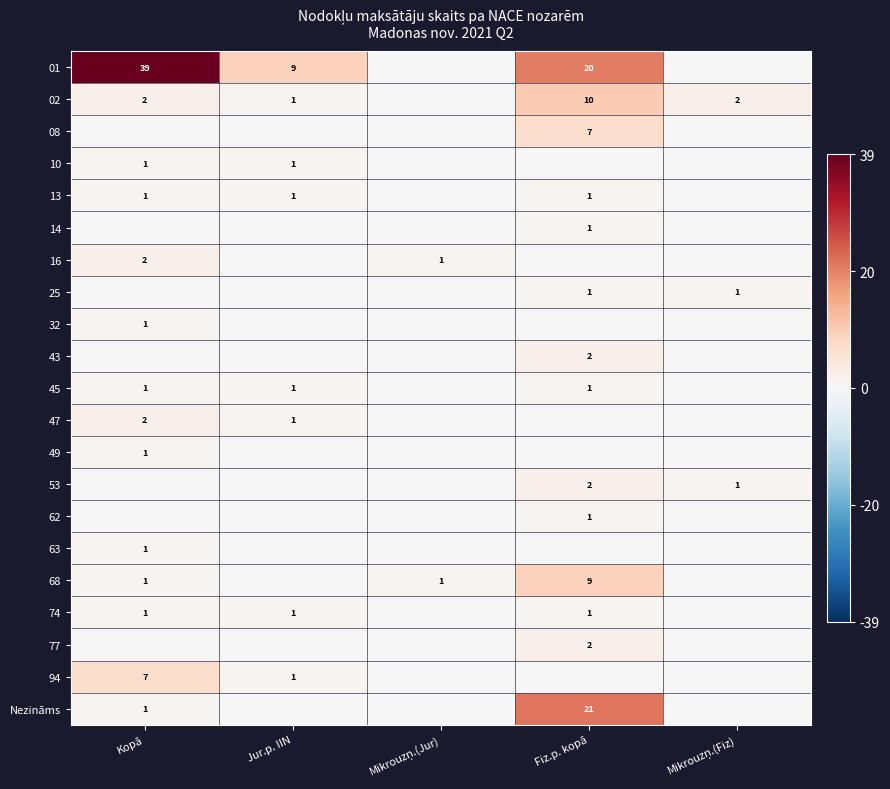

The 02 series shows 4 at Kopā. True or false?

False